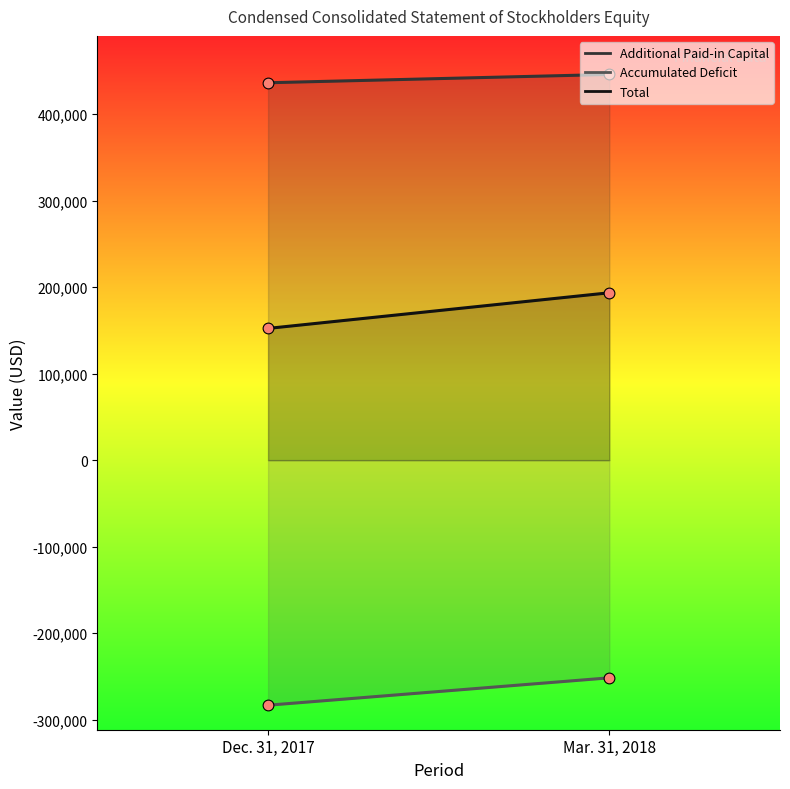

Which series has the largest total across all categories?

Additional Paid-in Capital